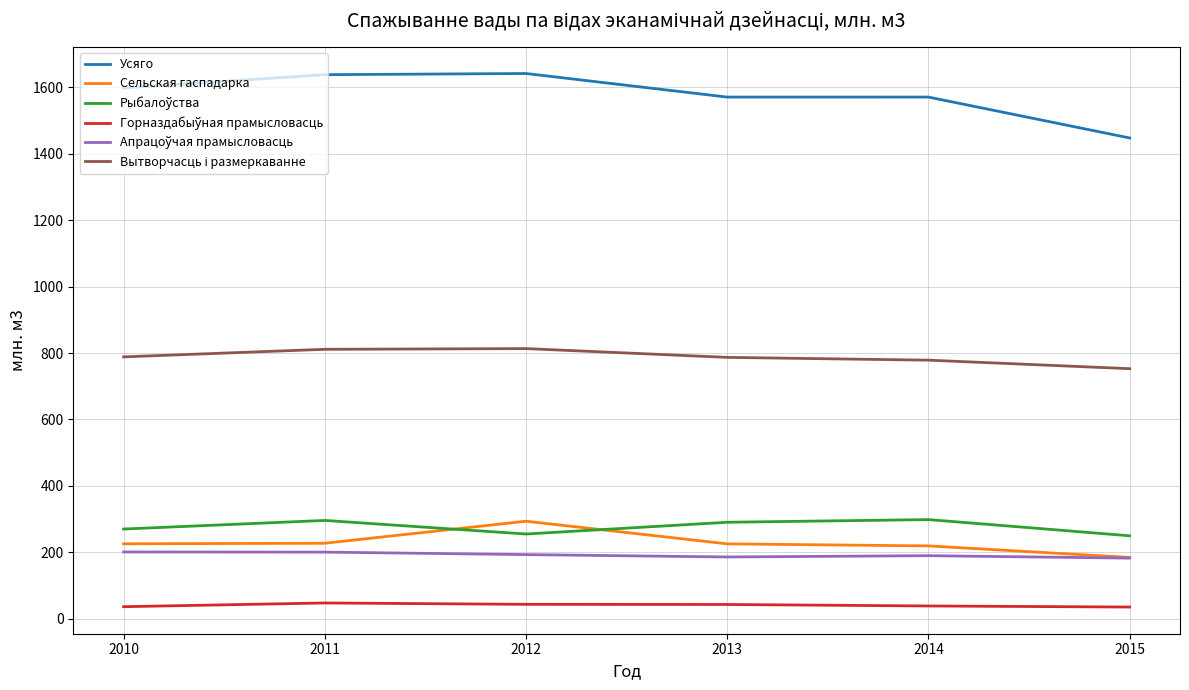

Is it true that Усяго equals 477.3 at 2014?

False